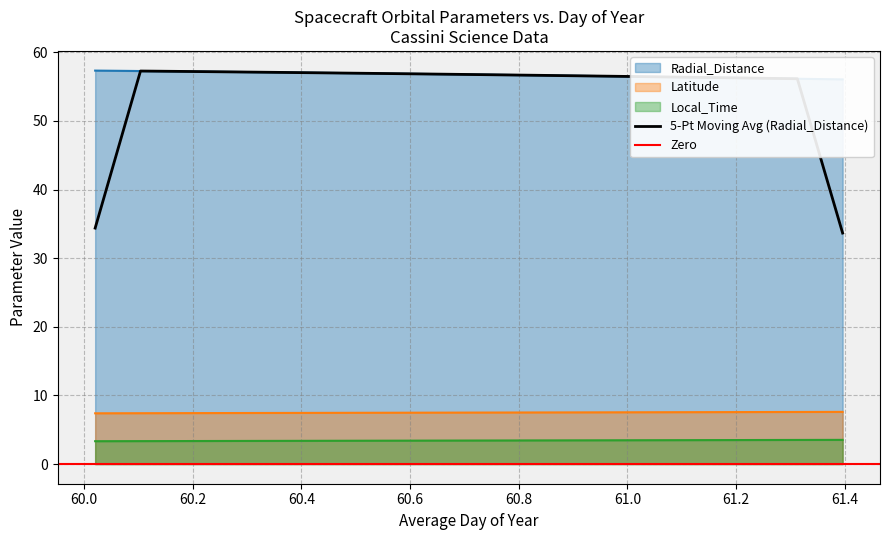

True or false: Radial_Distance and Local_Time cross at least once.

False